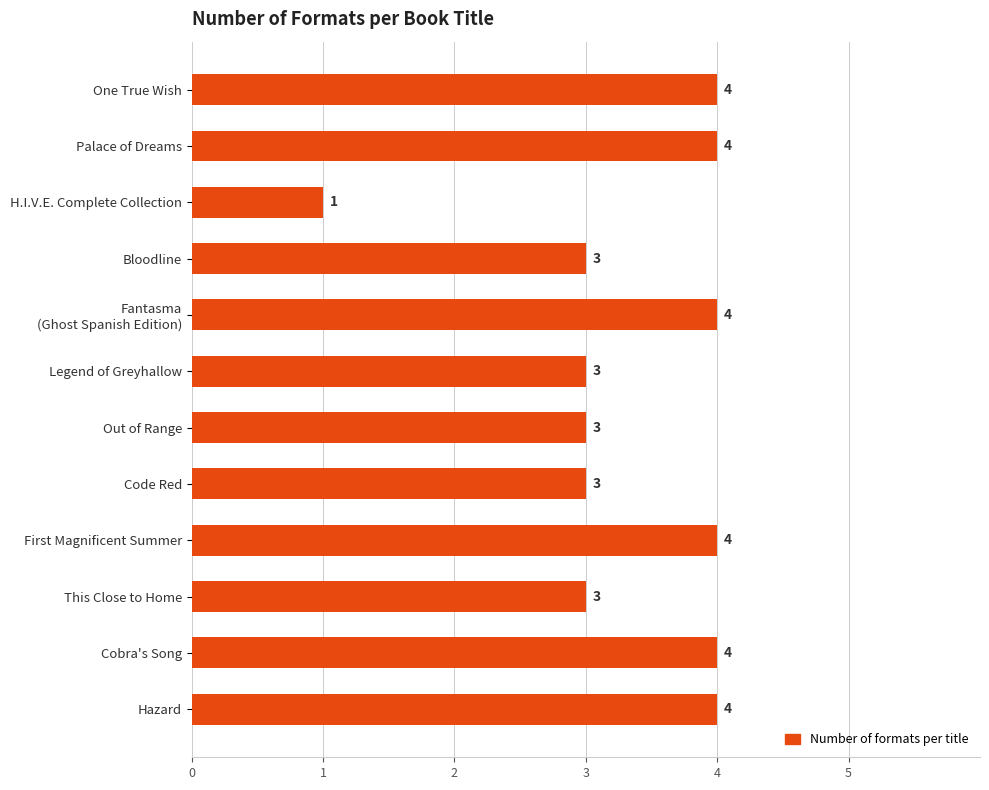

What is the label of the 7th bar from the top?

Out of Range